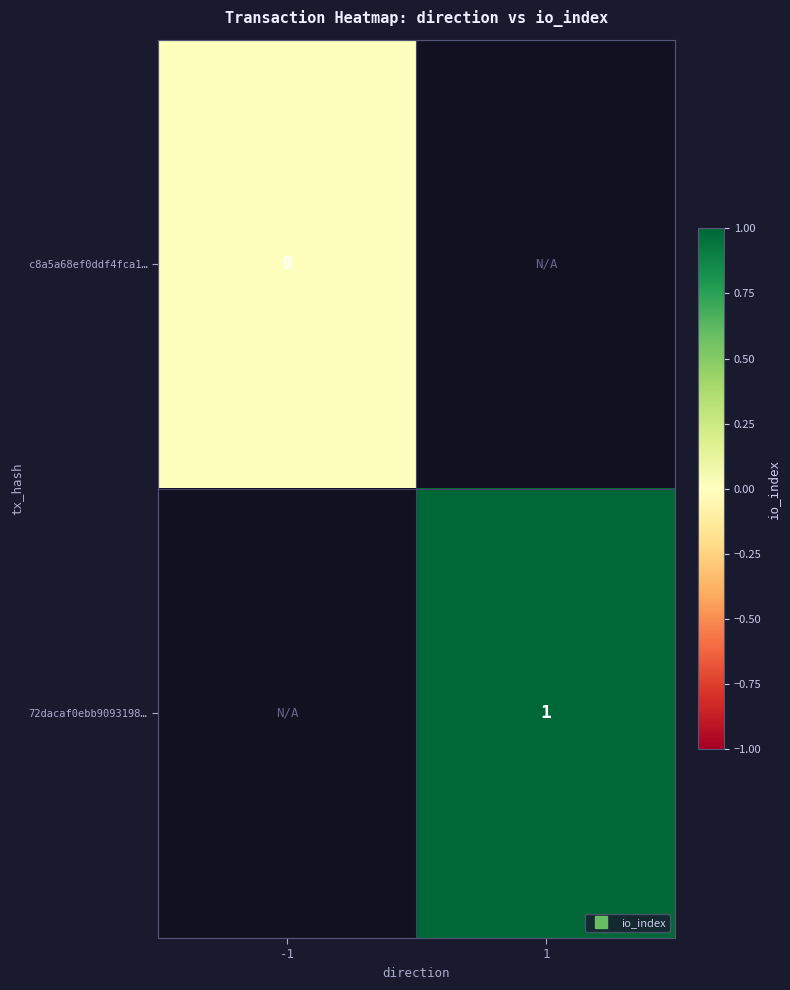

Rank the categories by c8a5a68ef0ddf4fca1… value from highest to lowest.

-1, 1